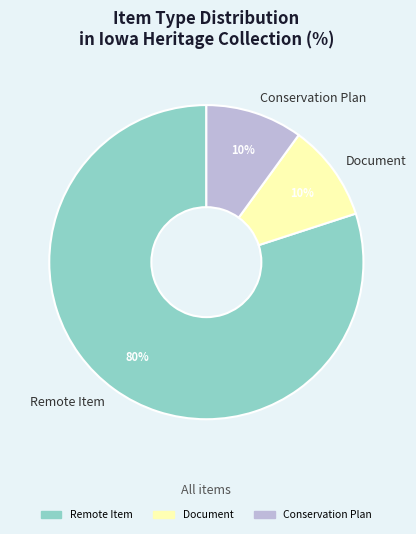

To the nearest percent, what percentage of the pie is Document?

10%